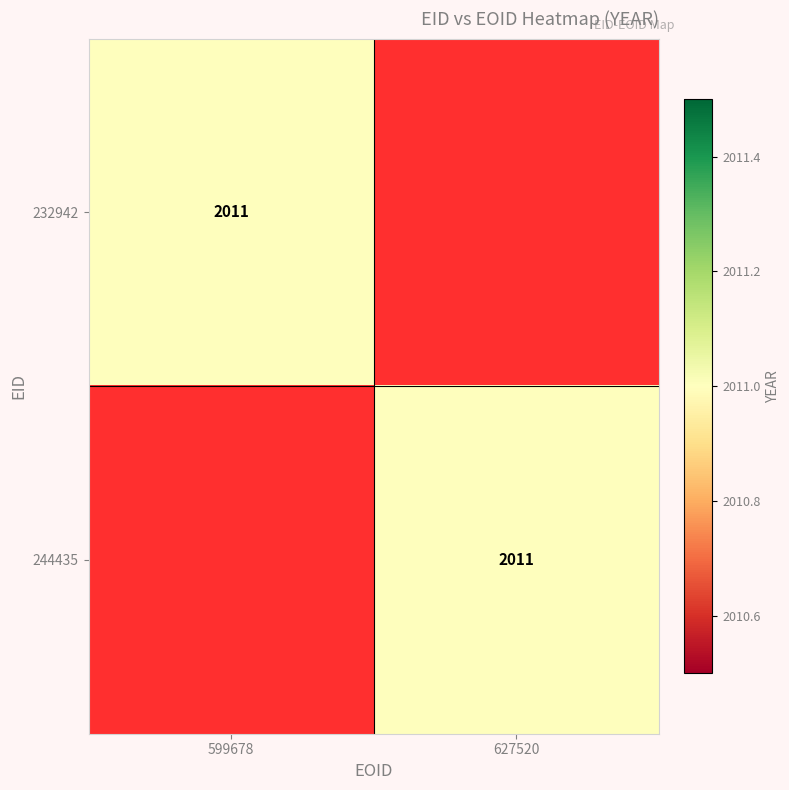

How many series are shown in this chart?

2